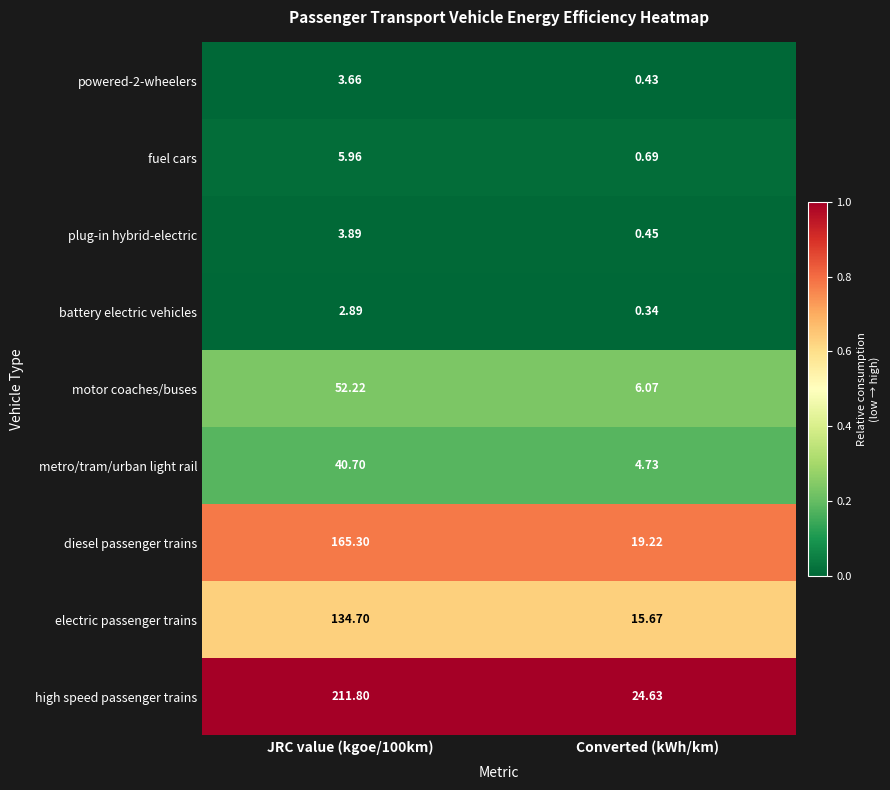

Rank the series at JRC value (kgoe/100km) from highest to lowest value.

high speed passenger trains, diesel passenger trains, electric passenger trains, motor coaches/buses, metro/tram/urban light rail, fuel cars, plug-in hybrid-electric, powered-2-wheelers, battery electric vehicles